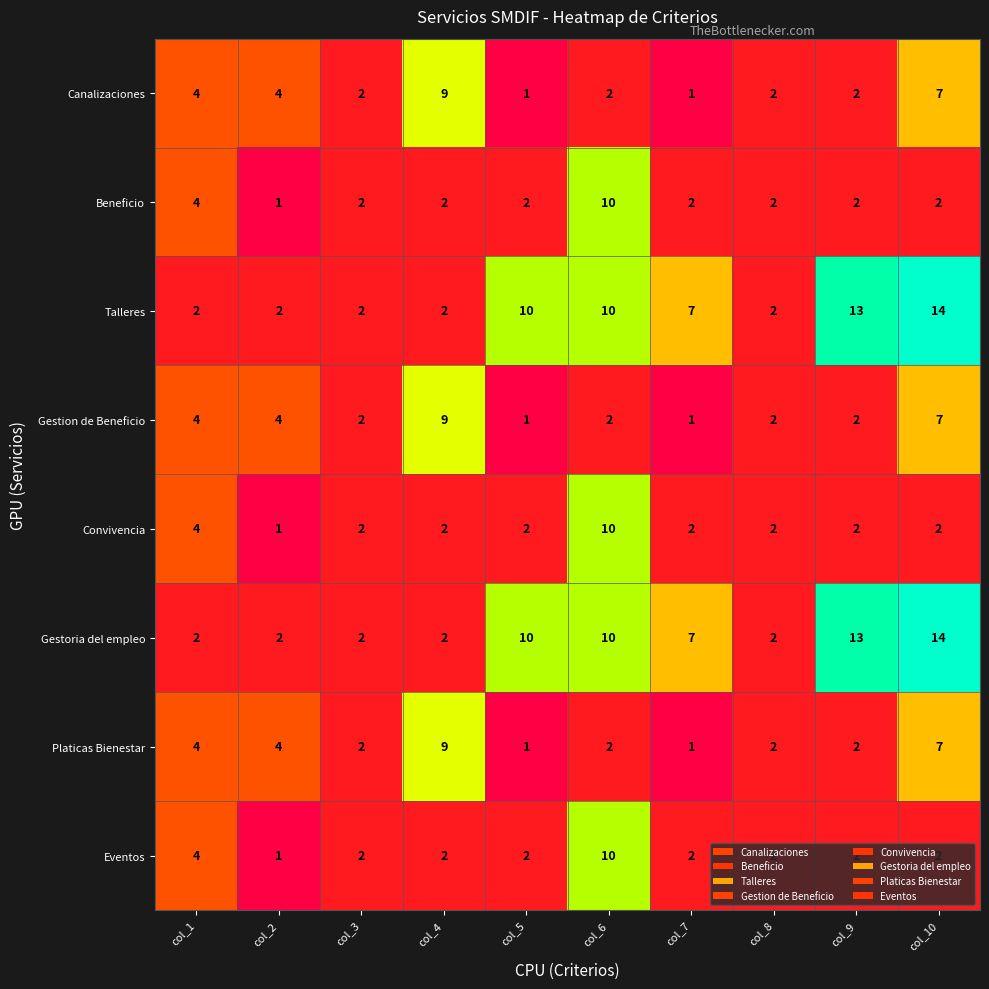

Which category has the highest value across all series?

col_10